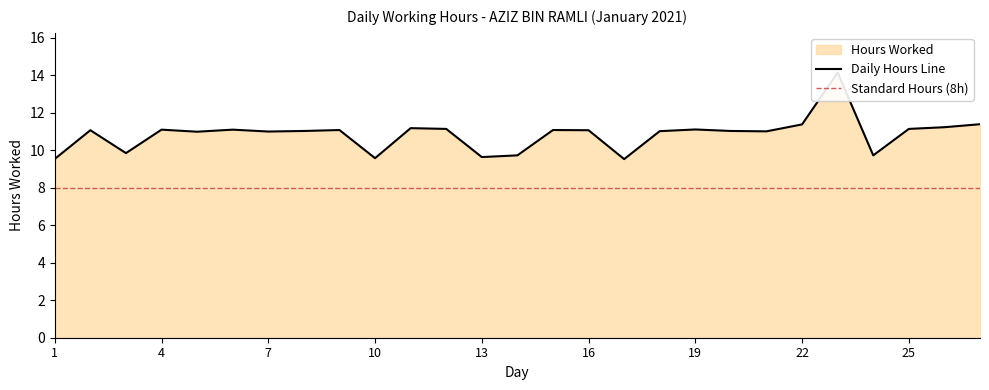

Rank the series at 22 from highest to lowest value.

Daily Hours Line, Standard Hours (8h)